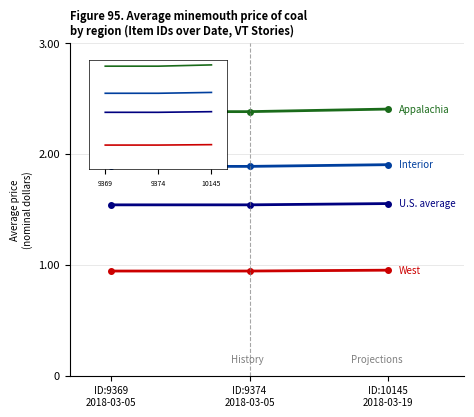

How many categories are shown in the chart?

3